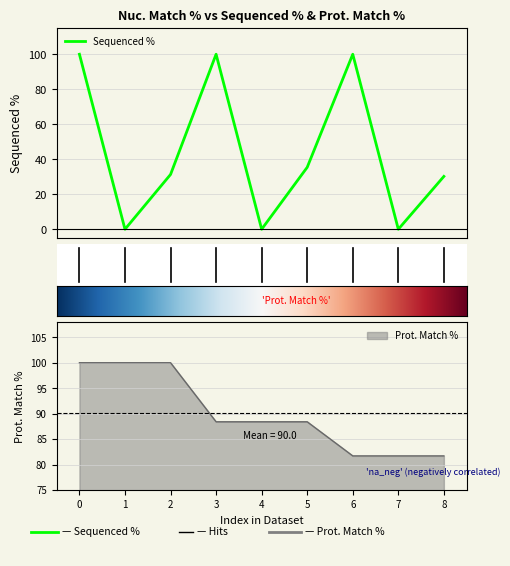

The Prot. Match % series shows 100.0 at 0. True or false?

True